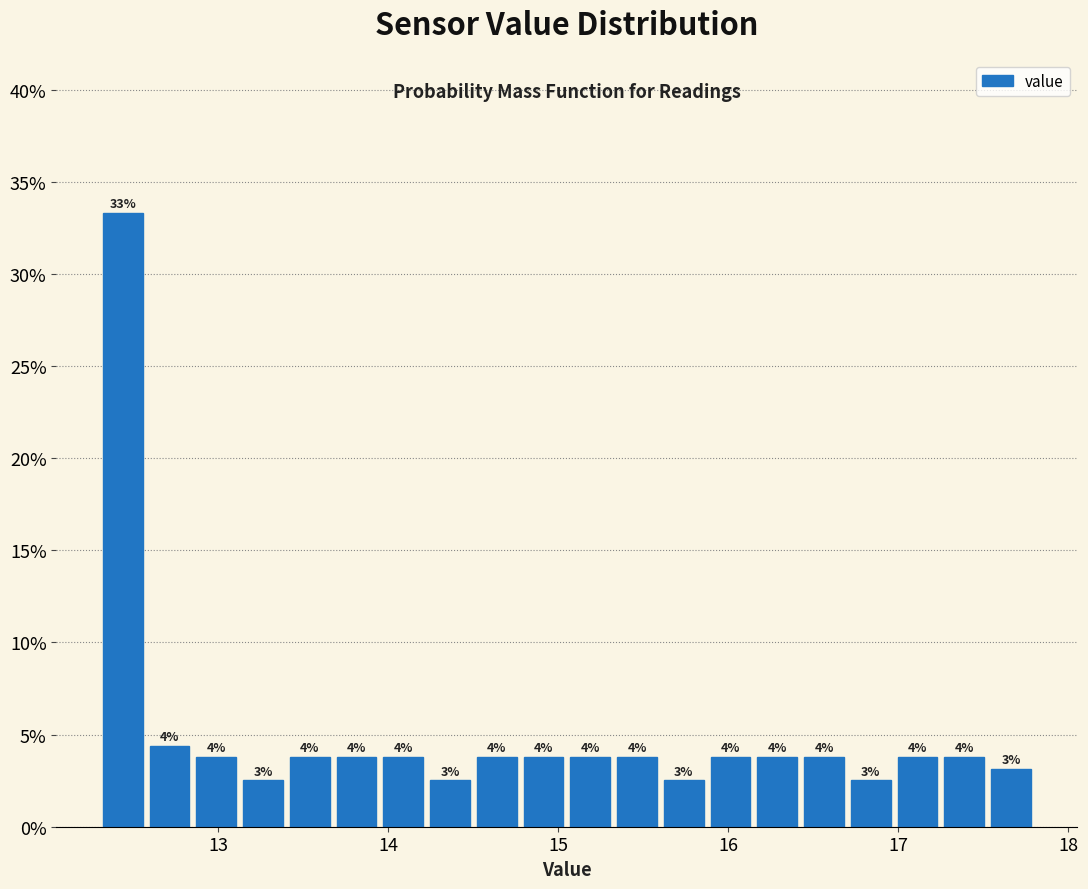

Read against the x-axis, roughly where is the centre of the tallest bar?

12.4